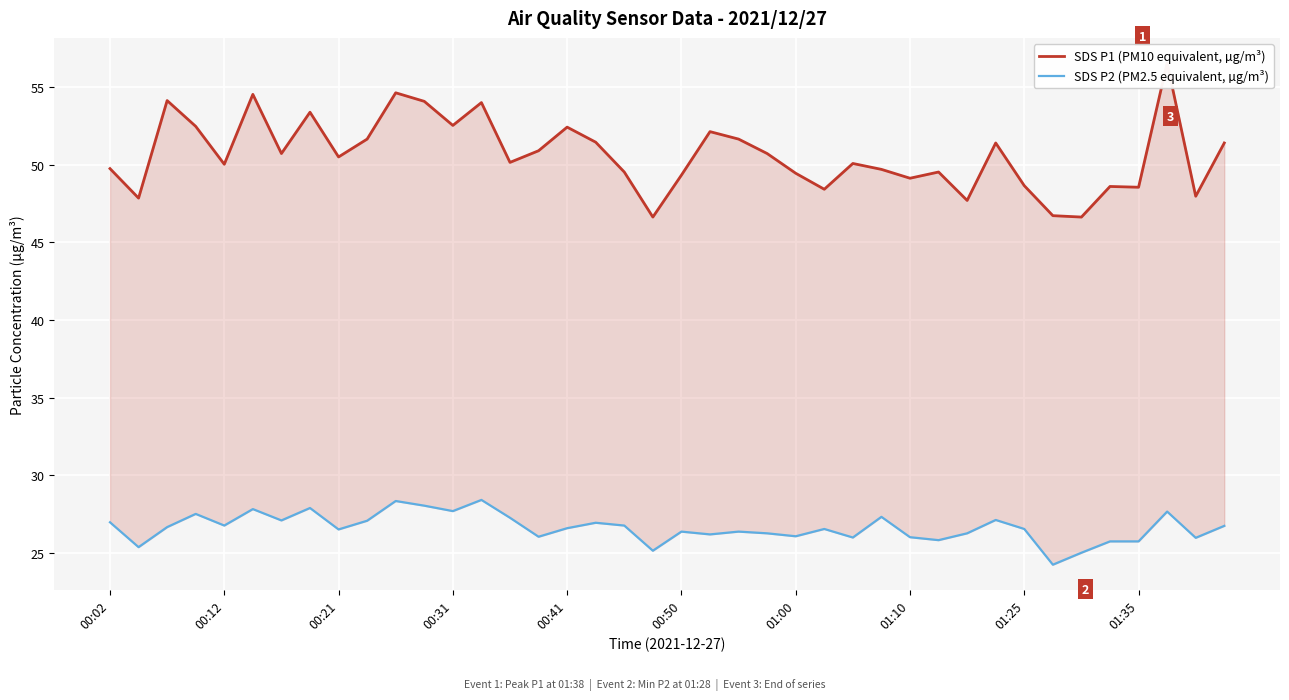

What is the sum of all SDS P2 (PM2.5 equivalent, µg/m³) values?

1065.2